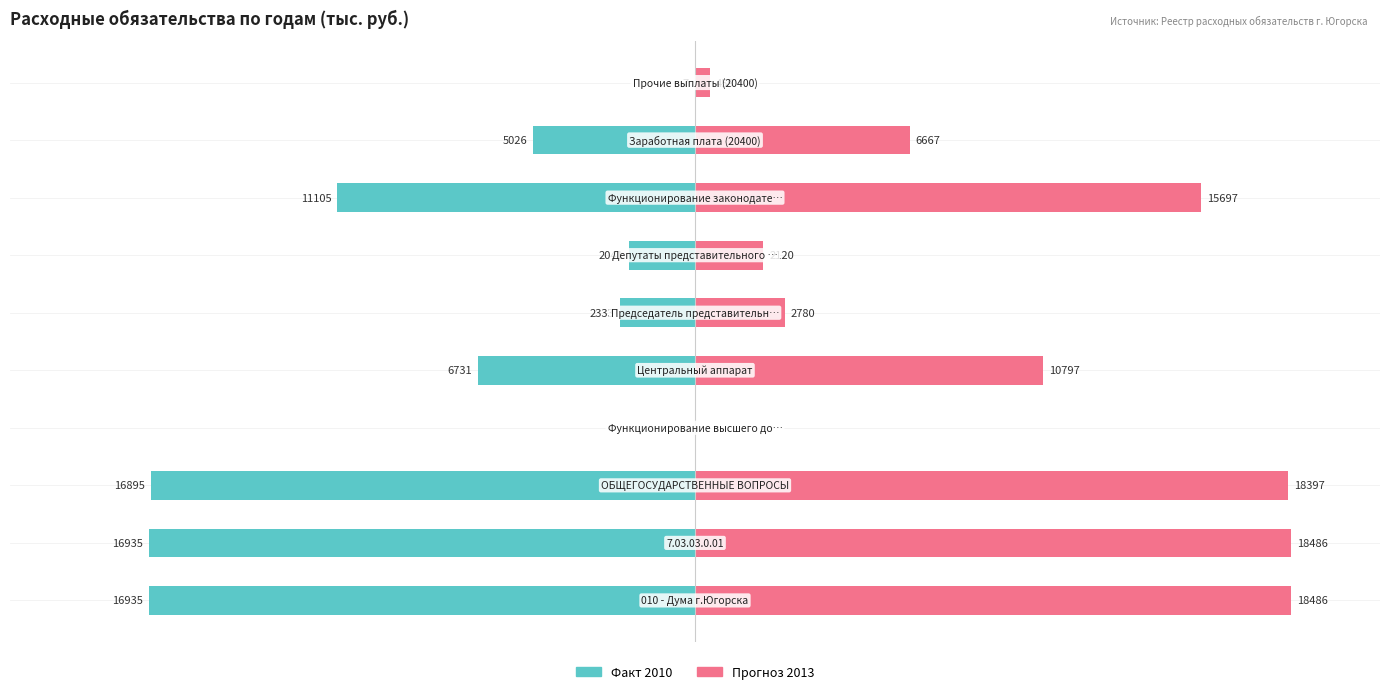

Between 7 and 8, which is larger?

8